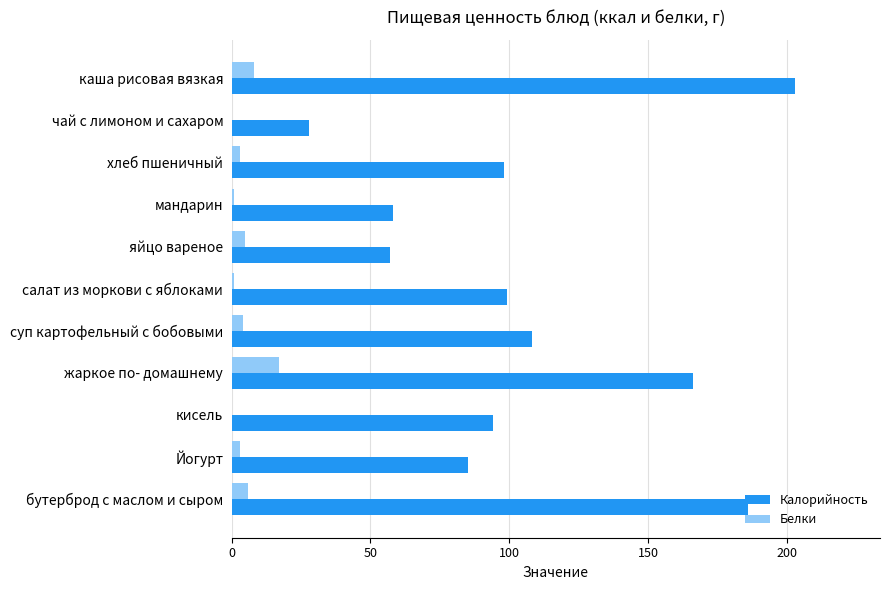

What is the average value of the Калорийность series?

107